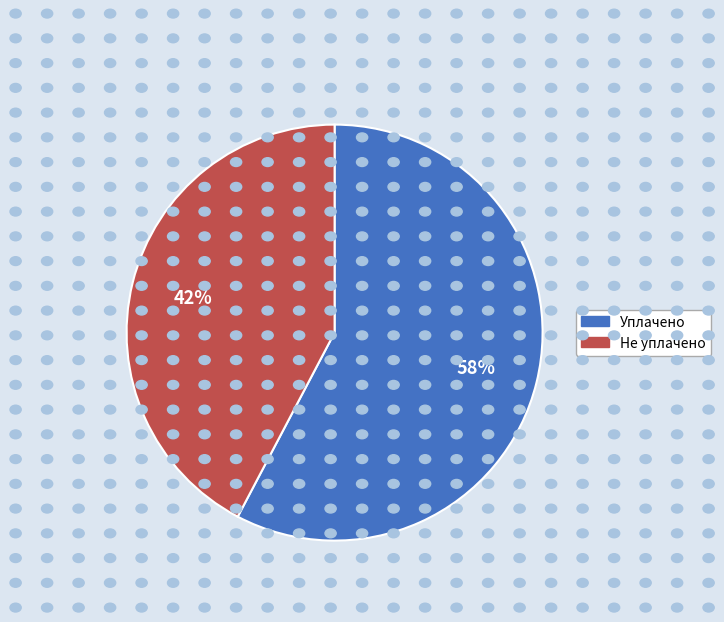

Approximately how many times larger is the value at Уплачено compared to Не уплачено?

1.4